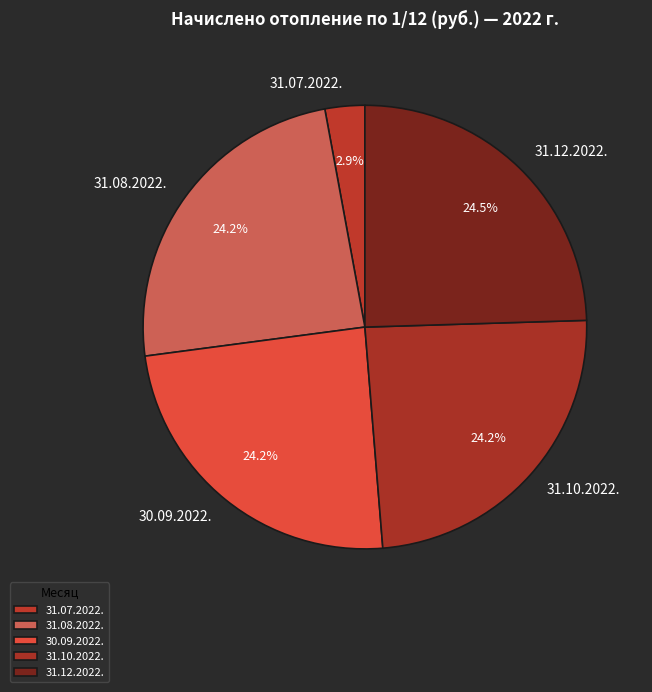

To the nearest percent, what is the difference between the largest and smallest slice percentages?

22%